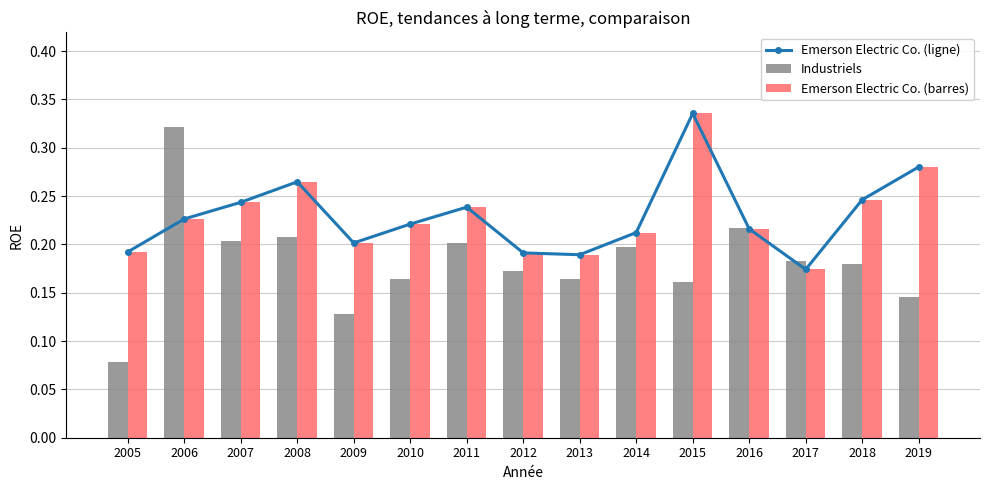

What is the value of the Emerson Electric Co. (barres) bar at the 11th from the left?

0.3